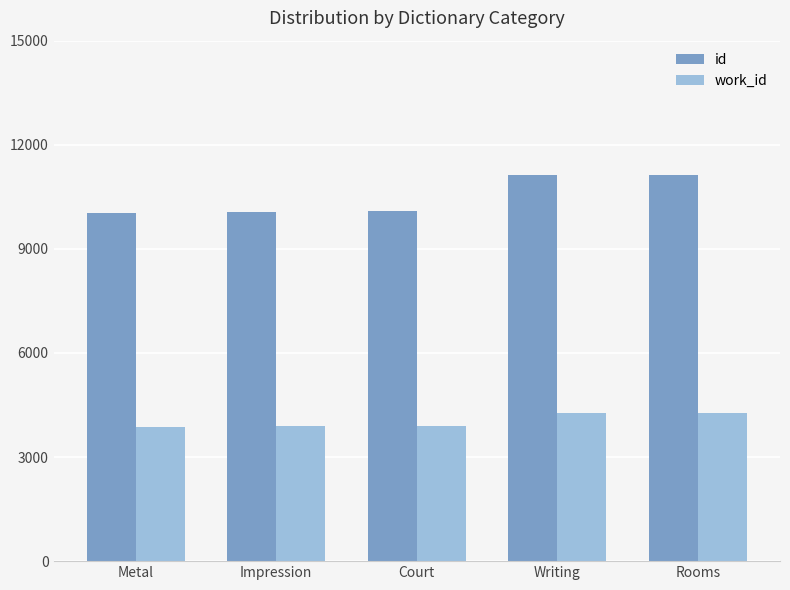

What is the average value of the work_id series?

4038